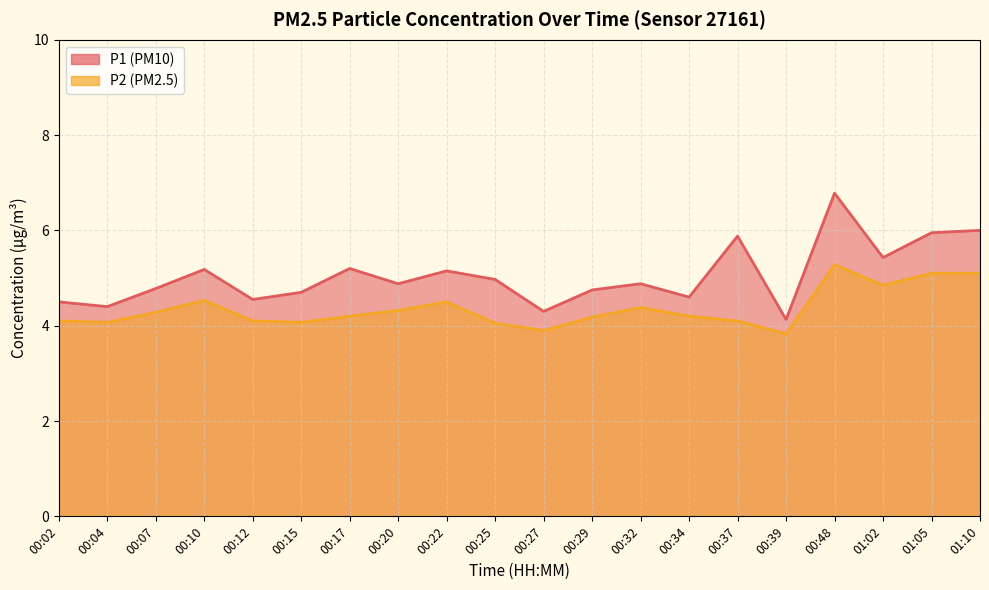

The P1 series shows 5.9 at 00:37. True or false?

True